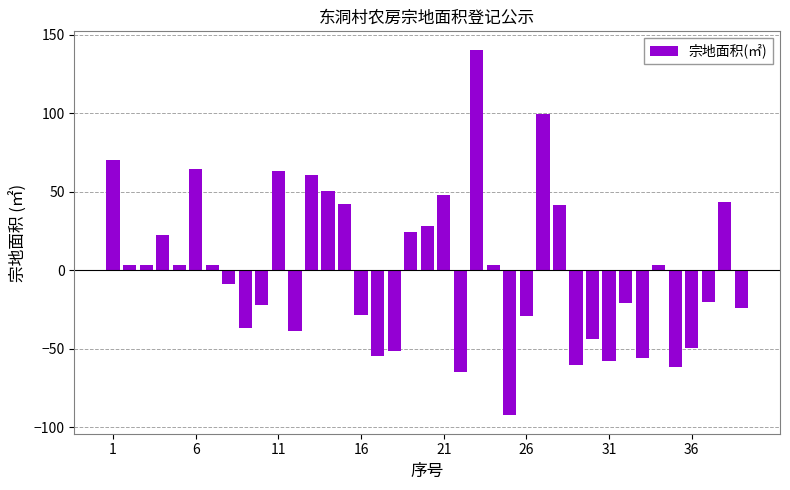

What is the value of the 30th bar from the left?

-43.7